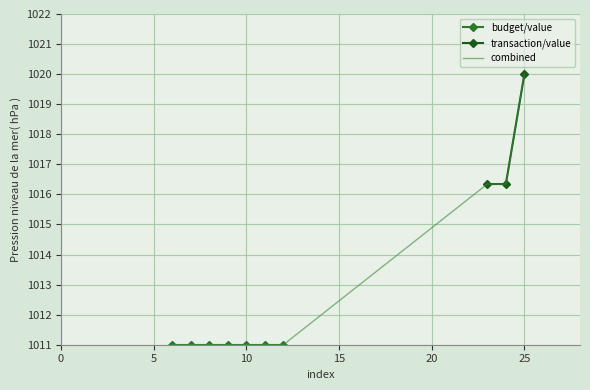

What is the minimum value for transaction/value?

1016.3